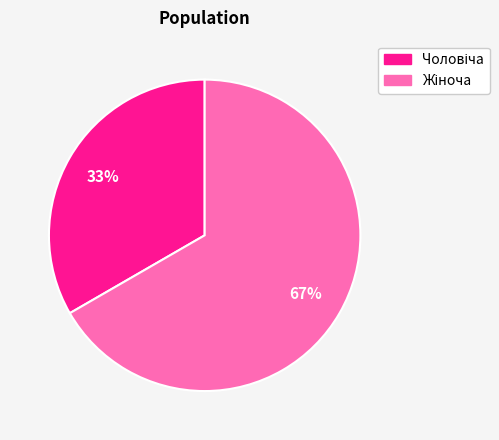

Does any single category account for the majority?

Yes